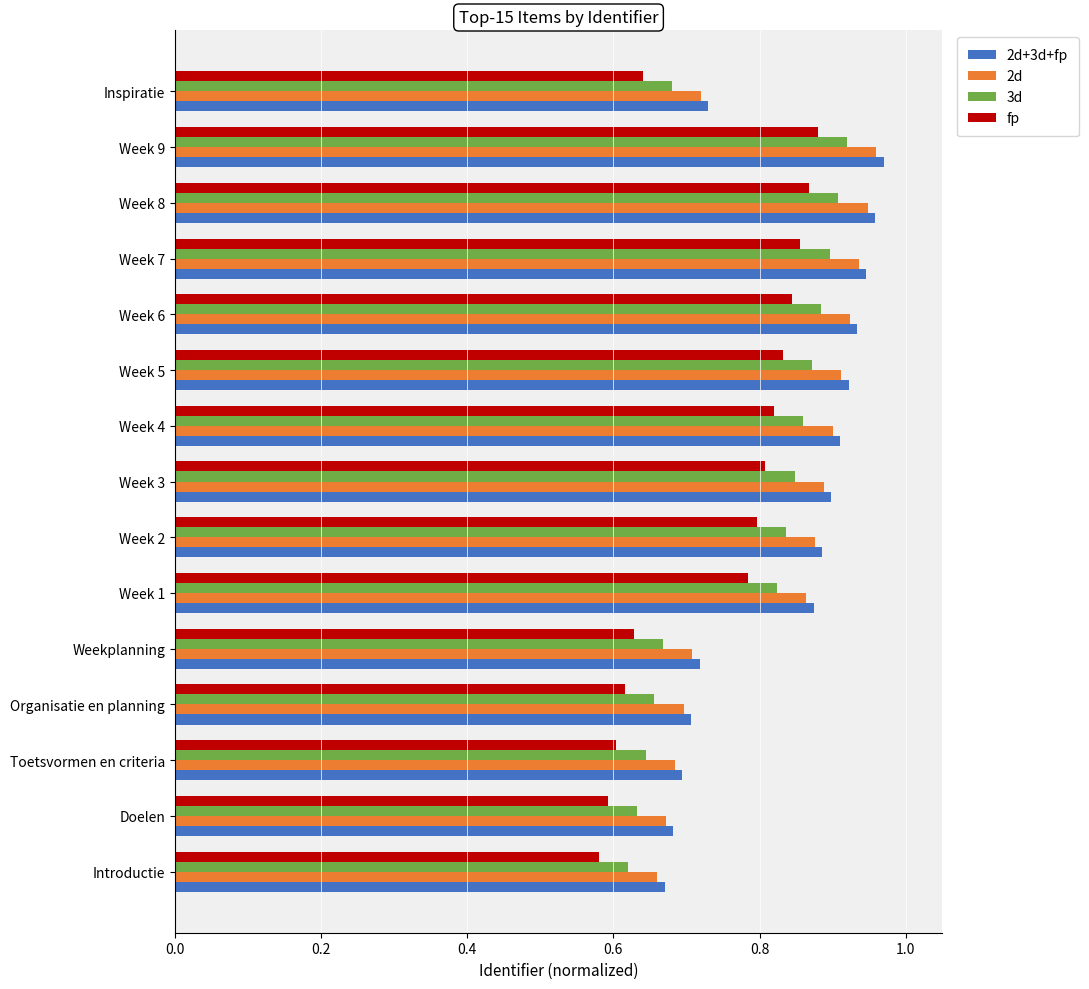

What is the difference between the maximum and minimum values in the 3d series?

0.3